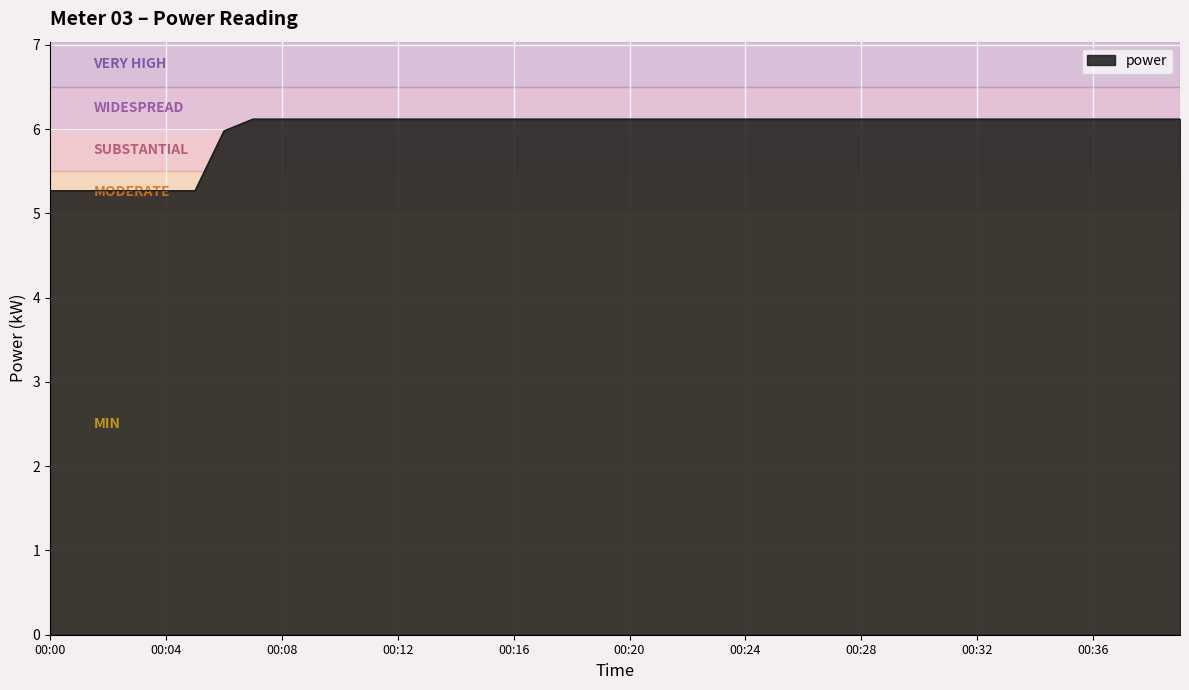

What is the smallest value displayed?

5.3